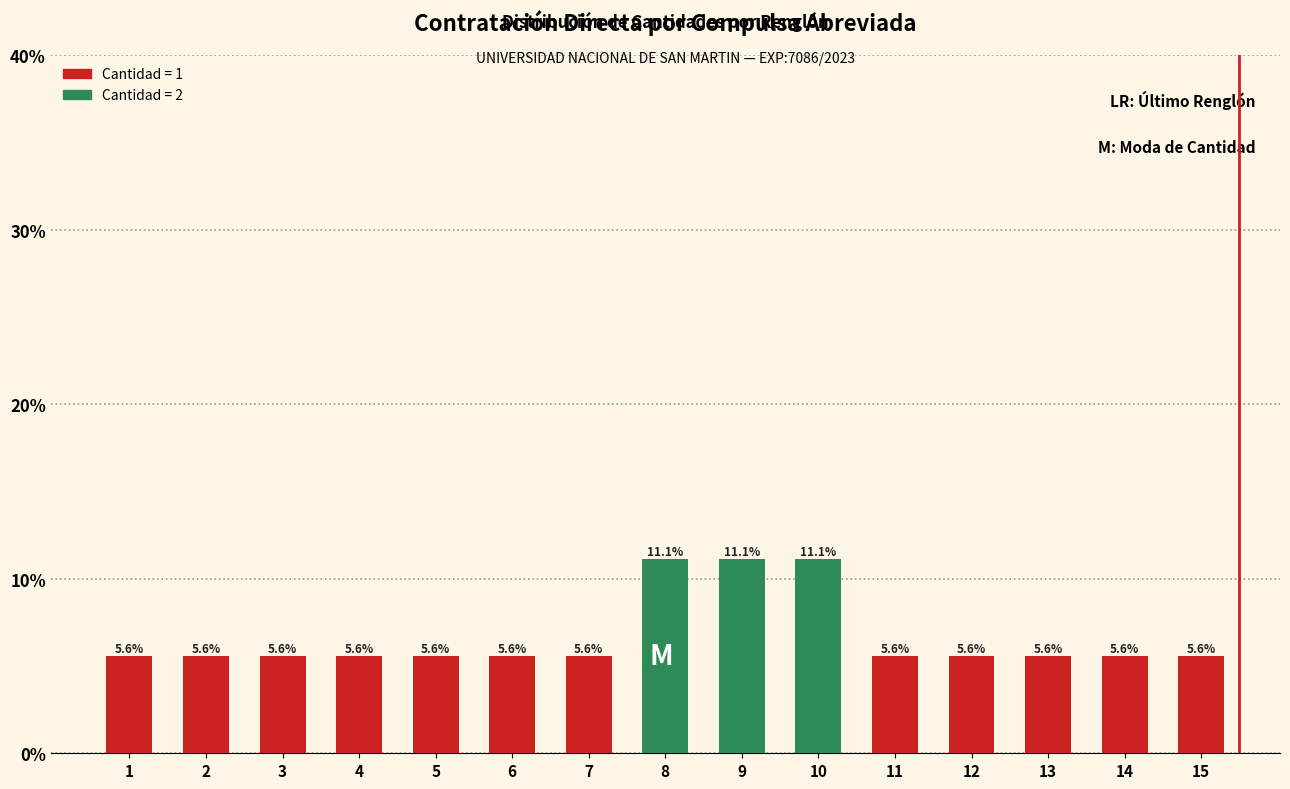

Reading left to right, transcribe all the data shown in this chart.

1=5.6	2=5.6	3=5.6	4=5.6	5=5.6	6=5.6	7=5.6	8=11.1	9=11.1	10=11.1	11=5.6	12=5.6	13=5.6	14=5.6	15=5.6